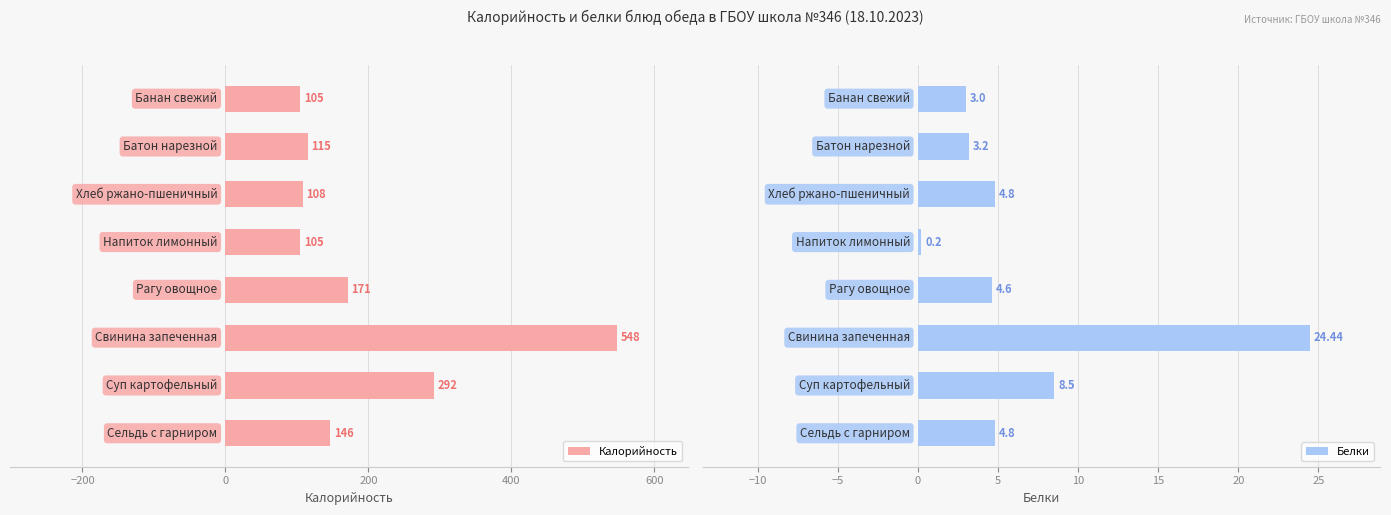

What is the difference between the second highest and second lowest values in the Белки series?

5.5